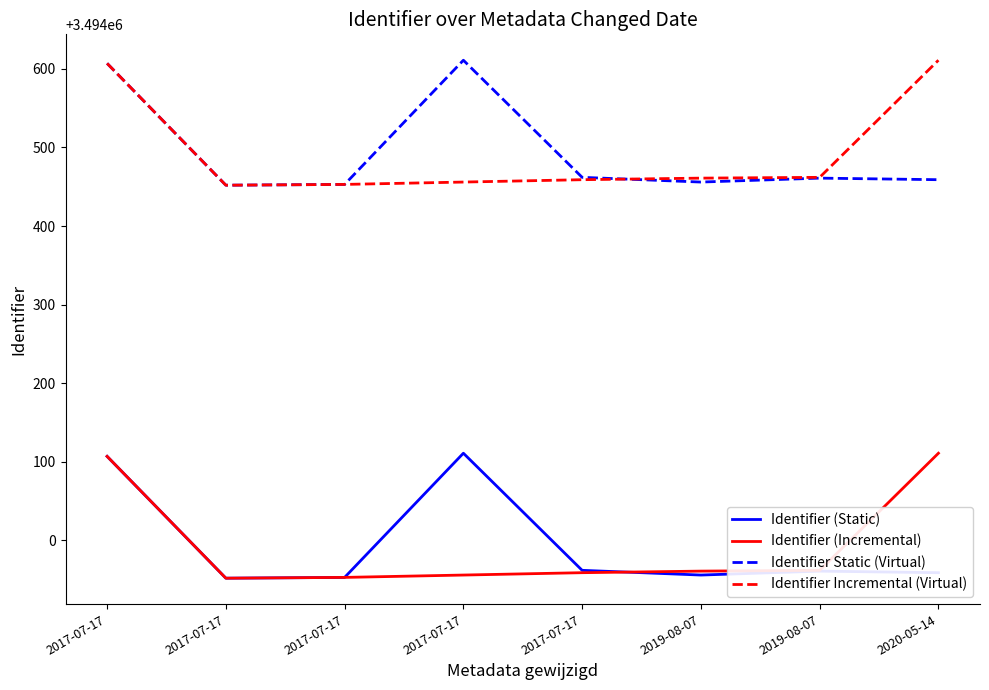

Does the chart have visible grid lines?

No